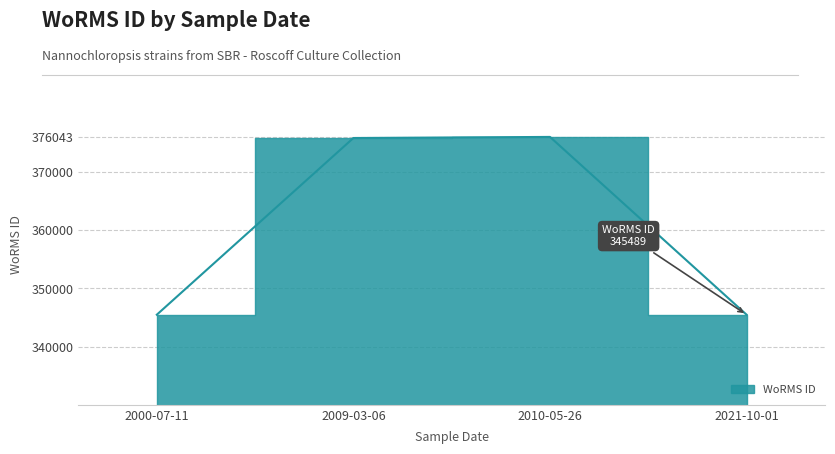

At which category does the data reach its first local peak?

2009-03-06